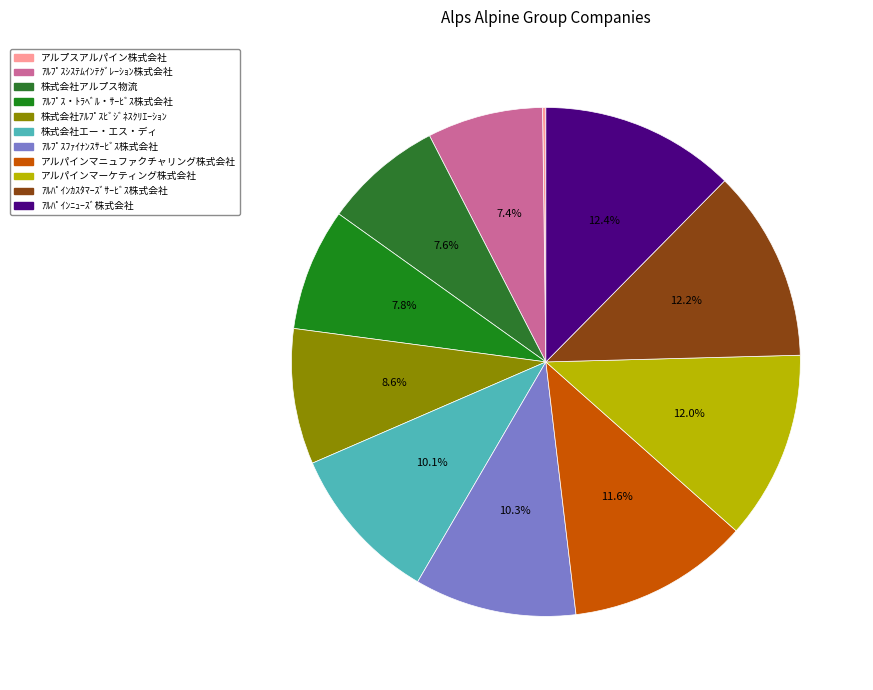

Rank the categories by value from highest to lowest.

ｱﾙﾊﾟｲﾝﾆｭｰｽﾞ株式会社, ｱﾙﾊﾟｲﾝｶｽﾀﾏｰｽﾞｻｰﾋﾞｽ株式会社, アルパインマーケティング株式会社, アルパインマニュファクチャリング株式会社, ｱﾙﾌﾟｽﾌｧｲﾅﾝｽｻｰﾋﾞｽ株式会社, 株式会社エー・エス・ディ, 株式会社ｱﾙﾌﾟｽﾋﾞｼﾞﾈｽｸﾘｴｰｼｮﾝ, ｱﾙﾌﾟｽ・ﾄﾗﾍﾞﾙ・ｻｰﾋﾞｽ株式会社, 株式会社アルプス物流, ｱﾙﾌﾟｽｼｽﾃﾑｲﾝﾃｸﾞﾚｰｼｮﾝ株式会社, アルプスアルパイン株式会社